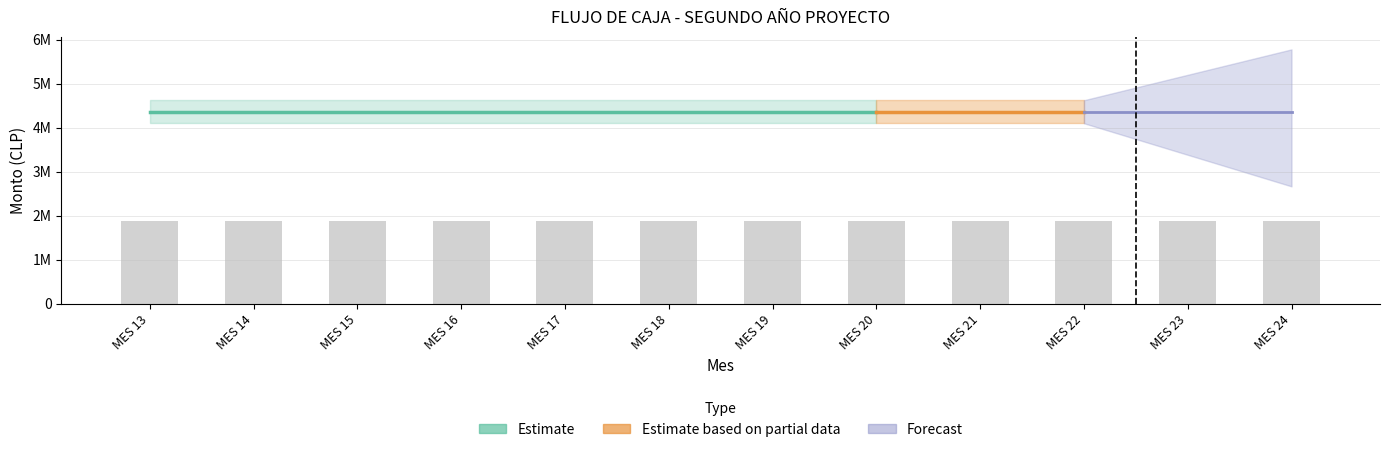

What is the total value across all series at MES 17?

15563592